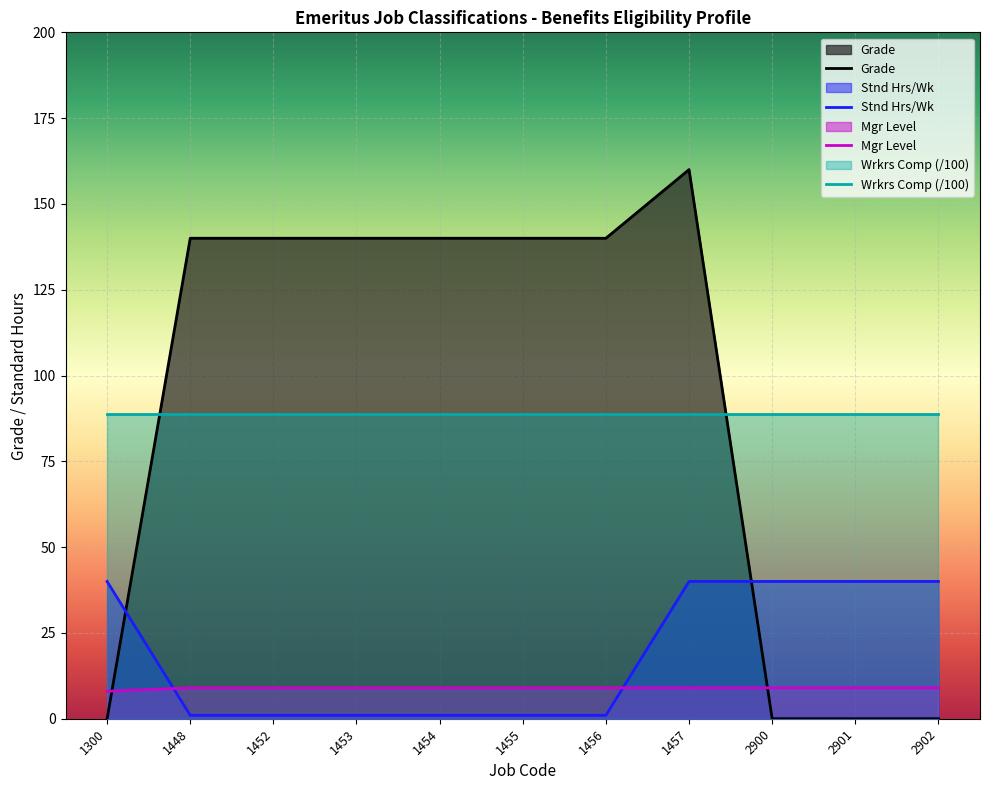

Between 1448 and 1456, which is larger?

1448